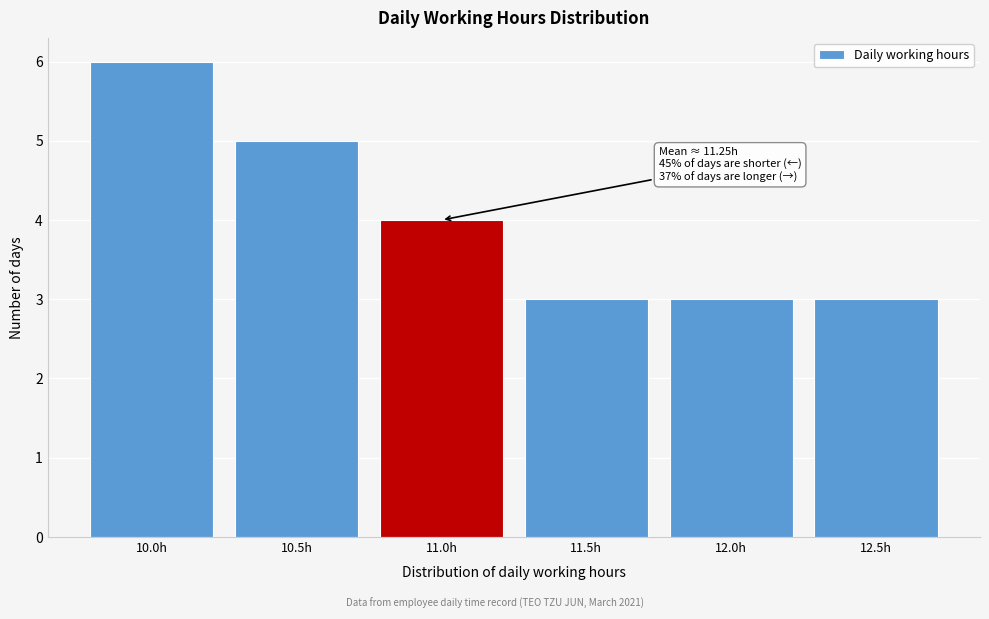

Reading left to right, list all the values displayed in this chart.

6	5	4	3	3	3